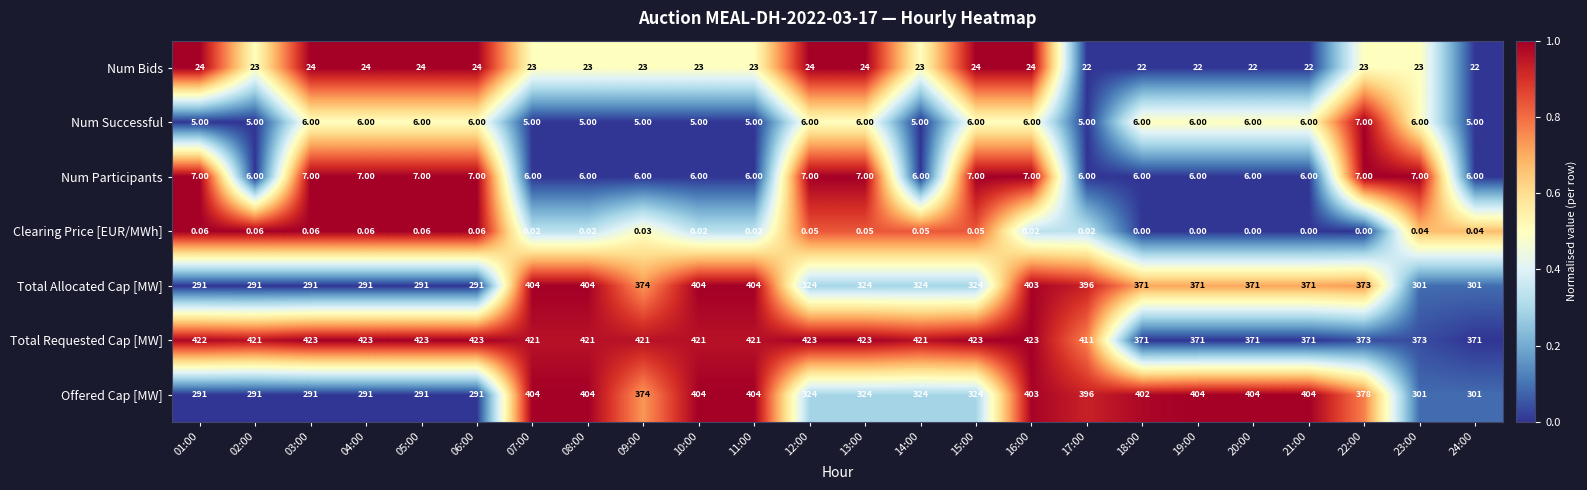

What is the difference between the highest and lowest values at 06:00?

422.9